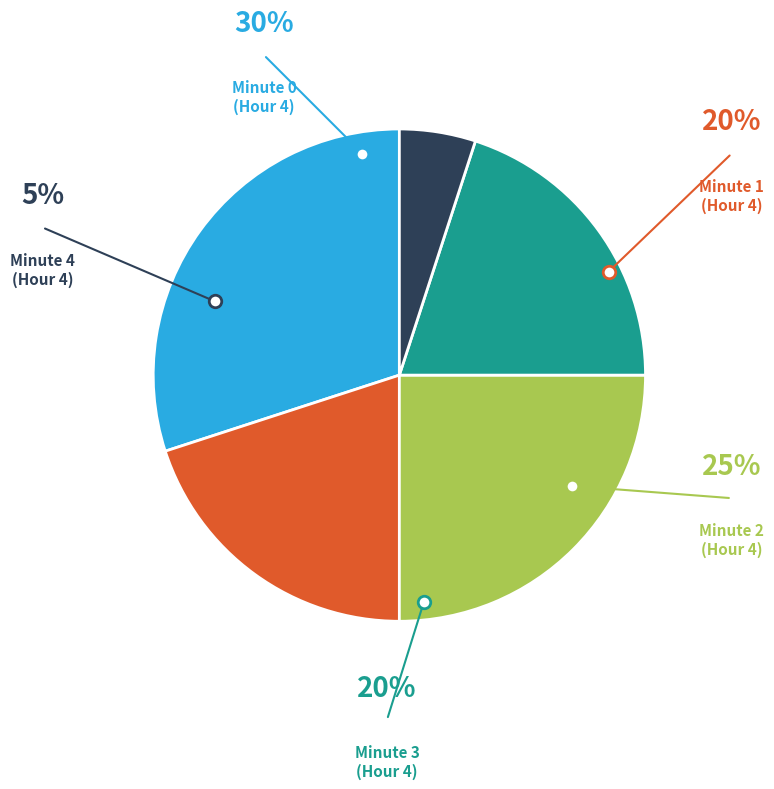

To the nearest percent, what is the combined percentage of Minute 2 and Minute 0?

55%